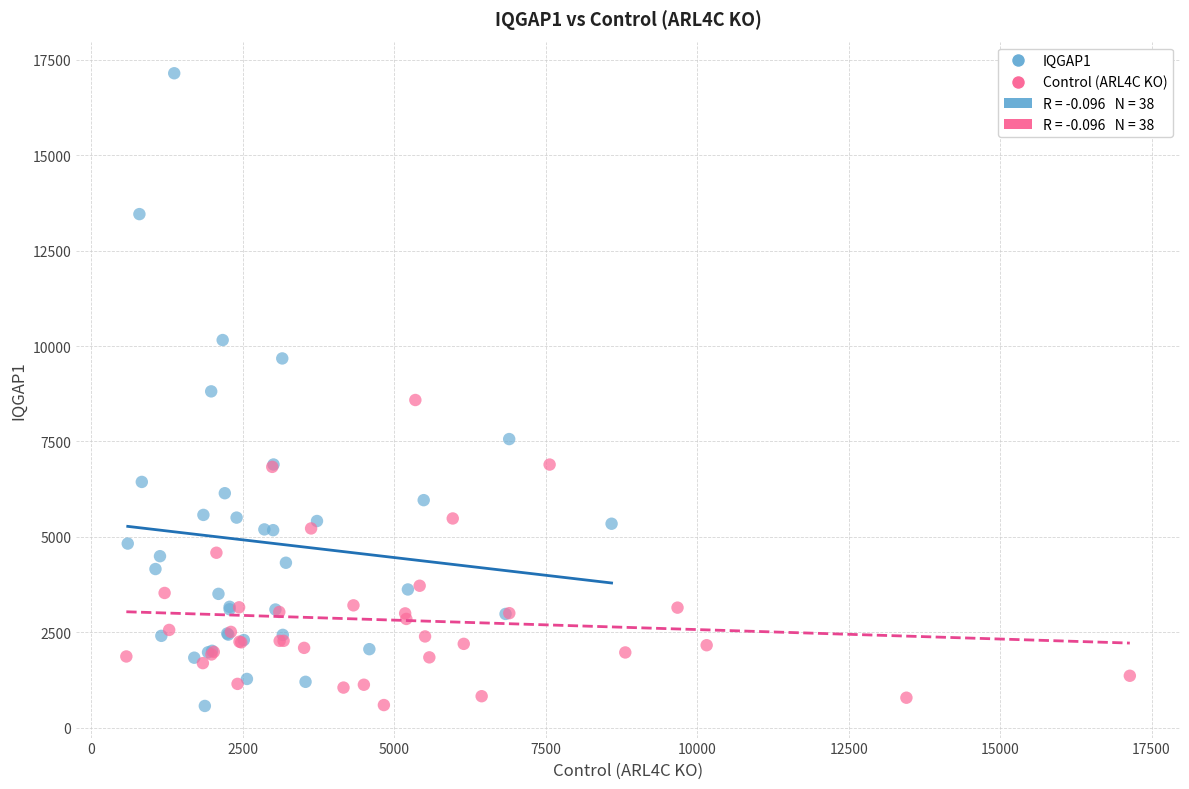

Which series has the largest Y range (max minus min)?

IQGAP1